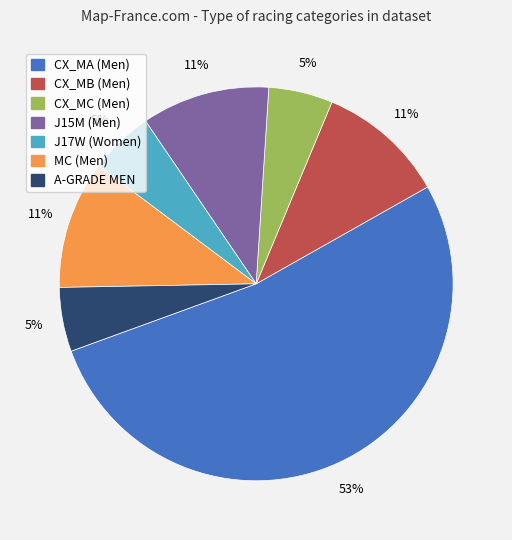

To the nearest percent, what percentage of the pie is MC (Men)?

11%